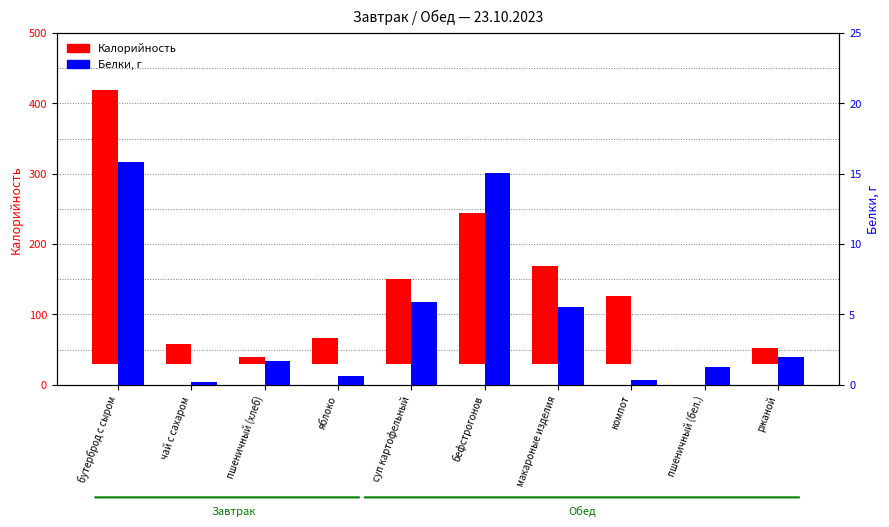

What is the average value of the Белки, г series?

4.8